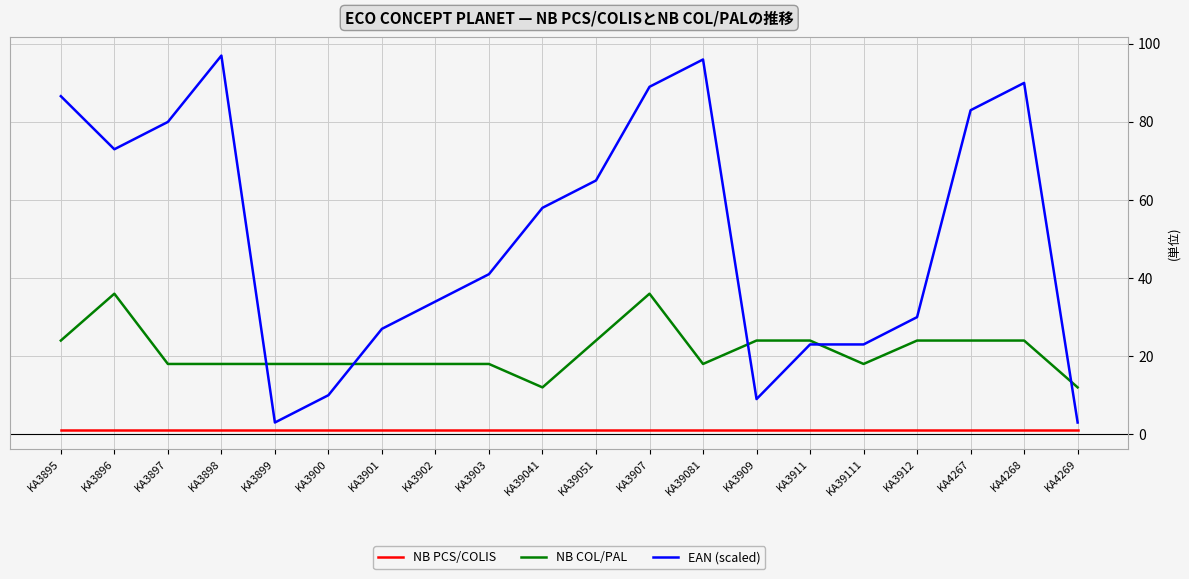

The EAN (scaled) series shows 58.0 at KA39041. True or false?

True